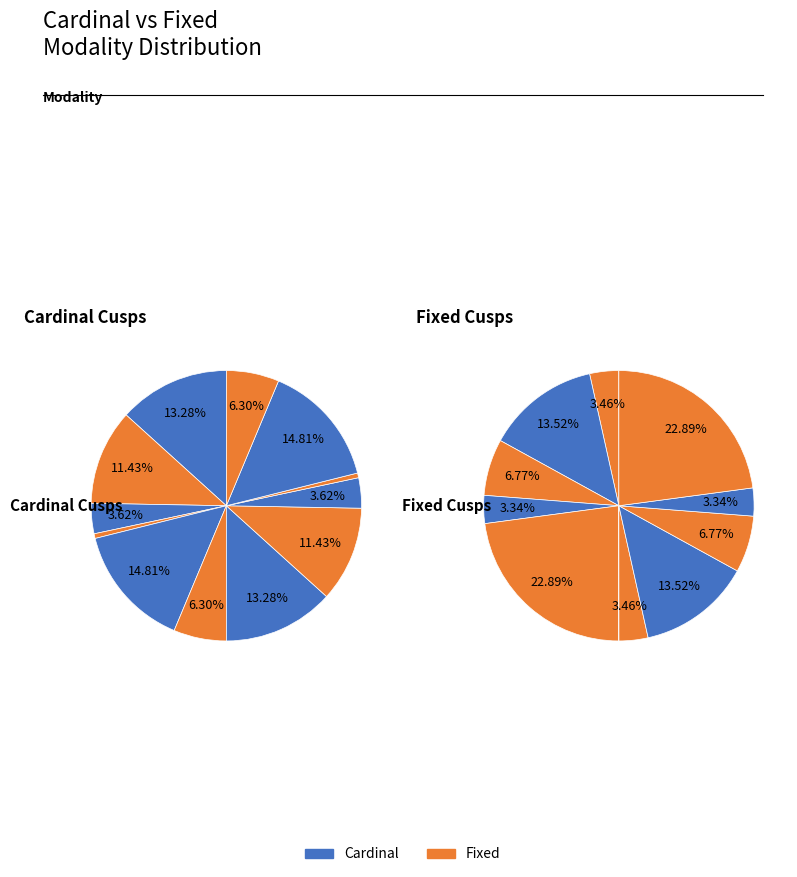

How many slices are in this pie chart?

12